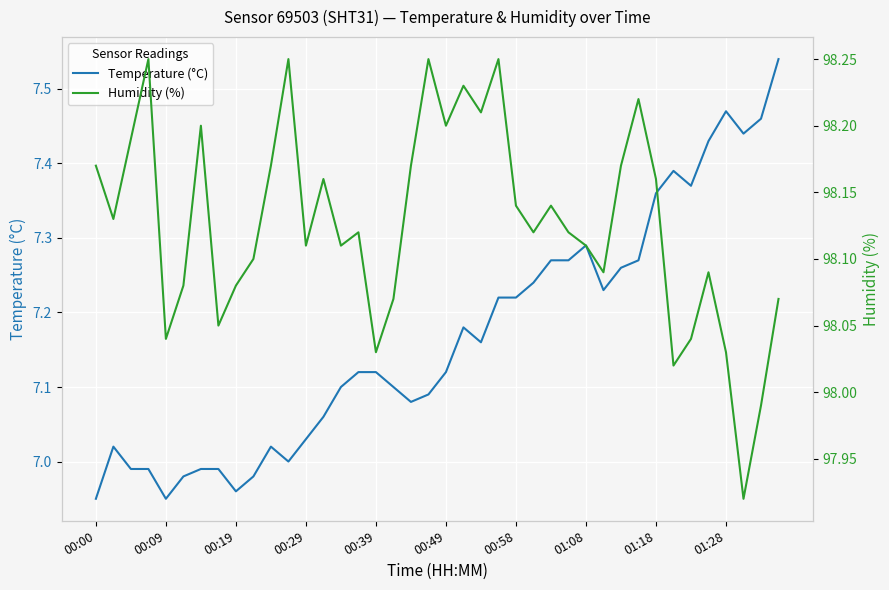

True or false: Humidity (%) has more than 2 interior local peaks.

True